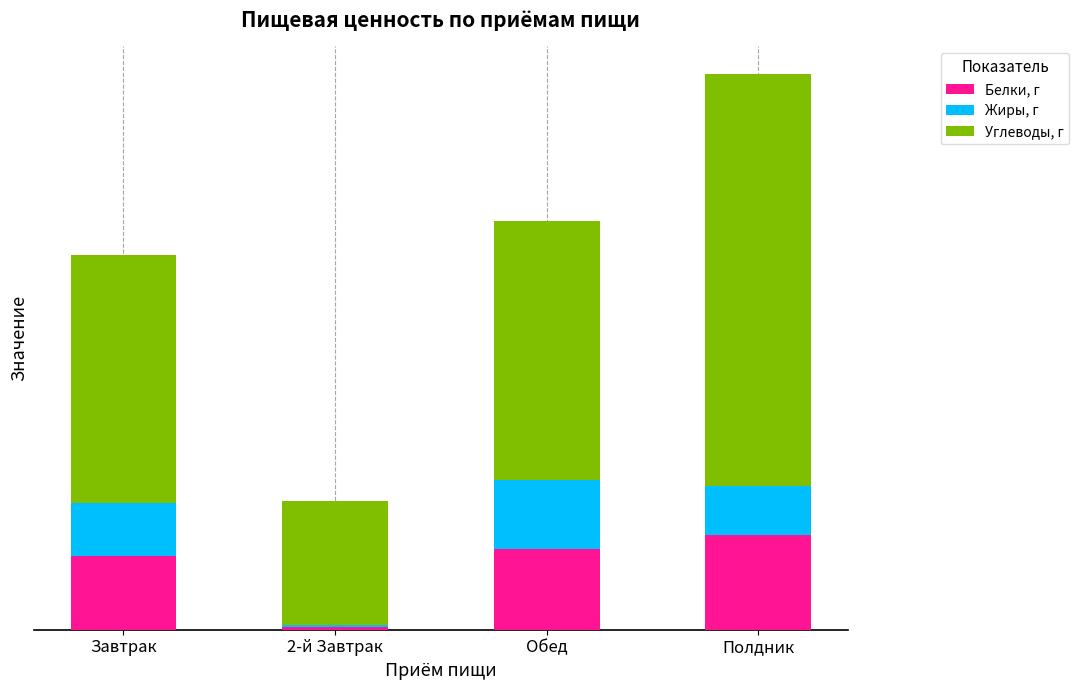

Are the bars horizontal?

No